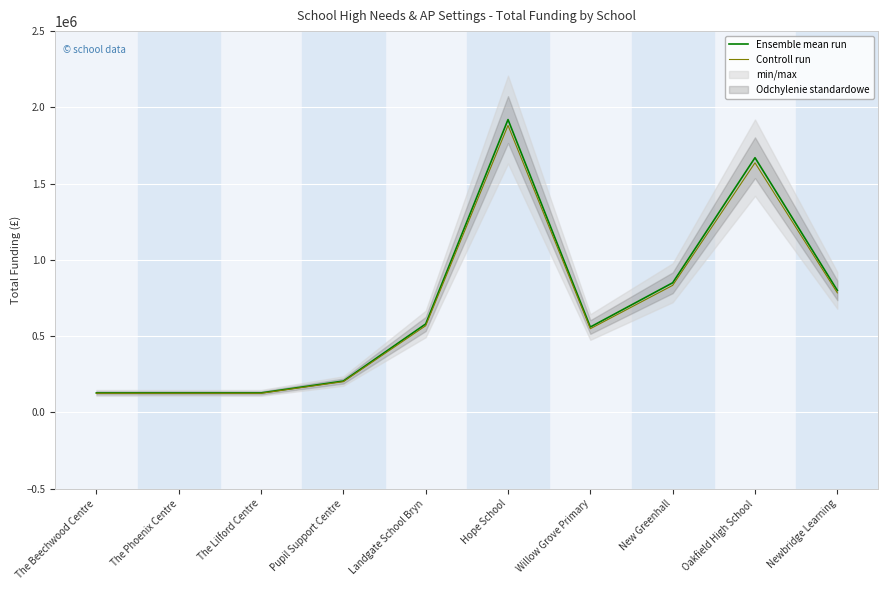

What is the sum of the Controll run values at Hope School and Oakfield High School?

3518200.0